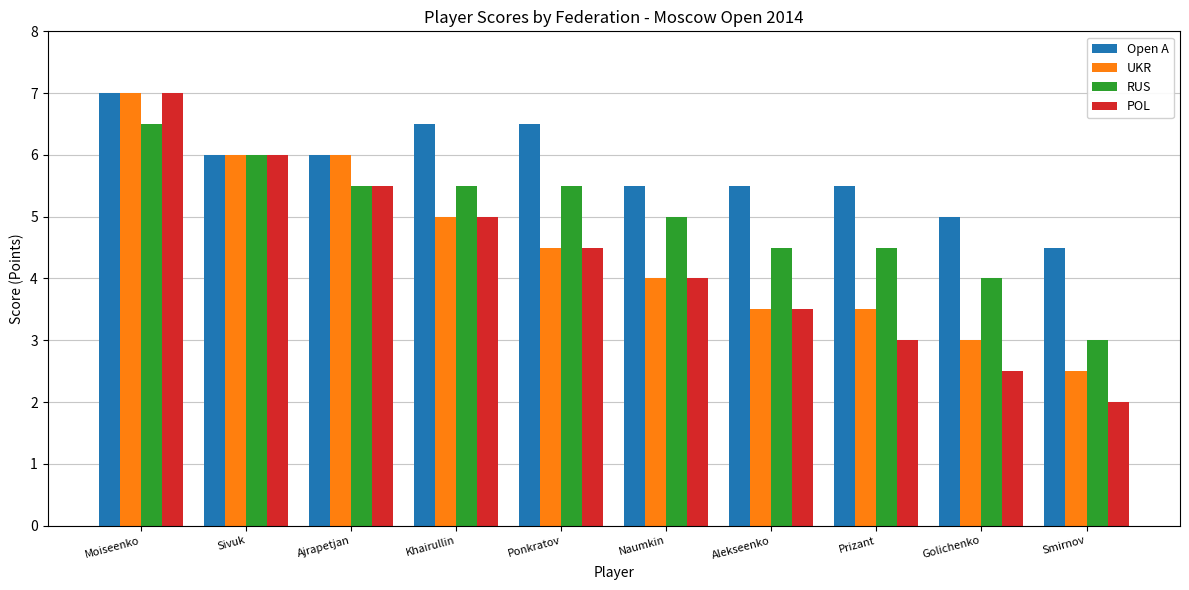

Is the value of UKR at Golichenko greater than the value of RUS at Moiseenko?

No